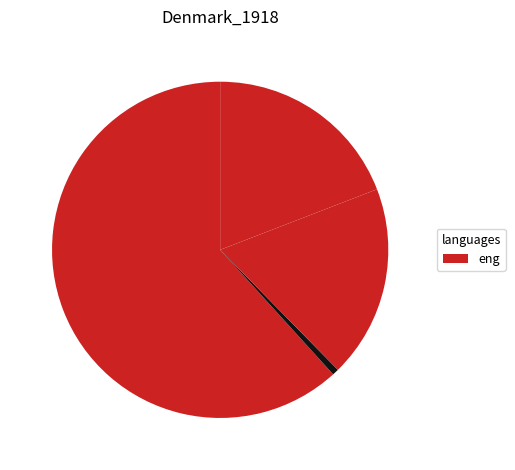

Rank the categories by value from highest to lowest.

88743, 79557, 79562, 88738